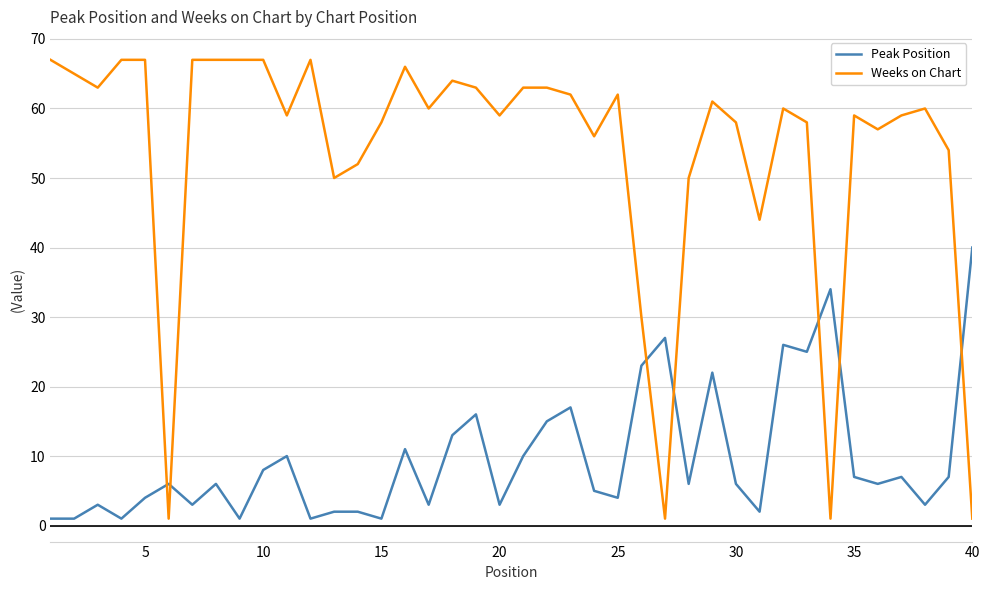

How many lines are shown in the chart?

2